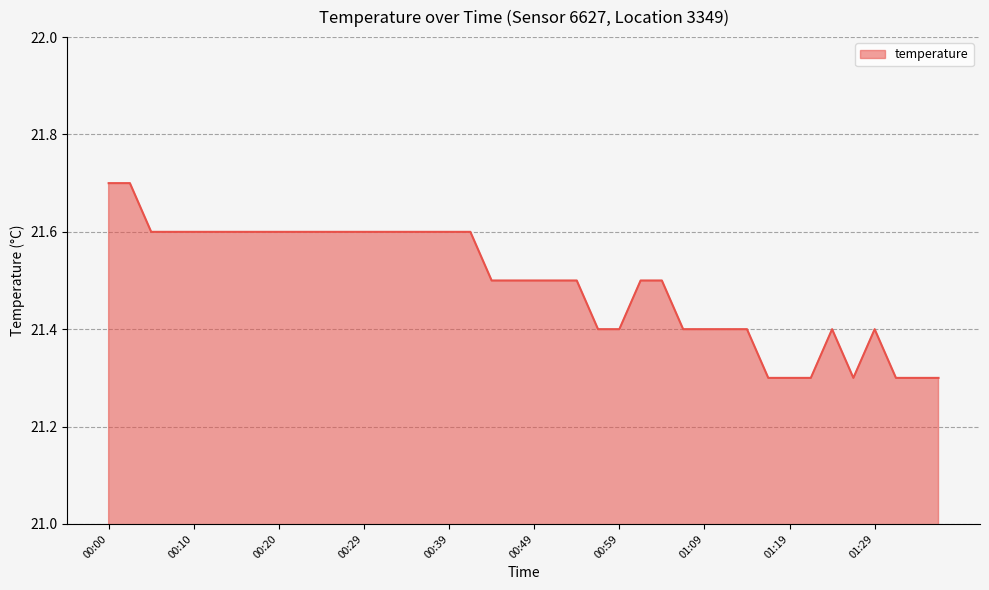

What is the difference between the second highest and second lowest values?

0.4